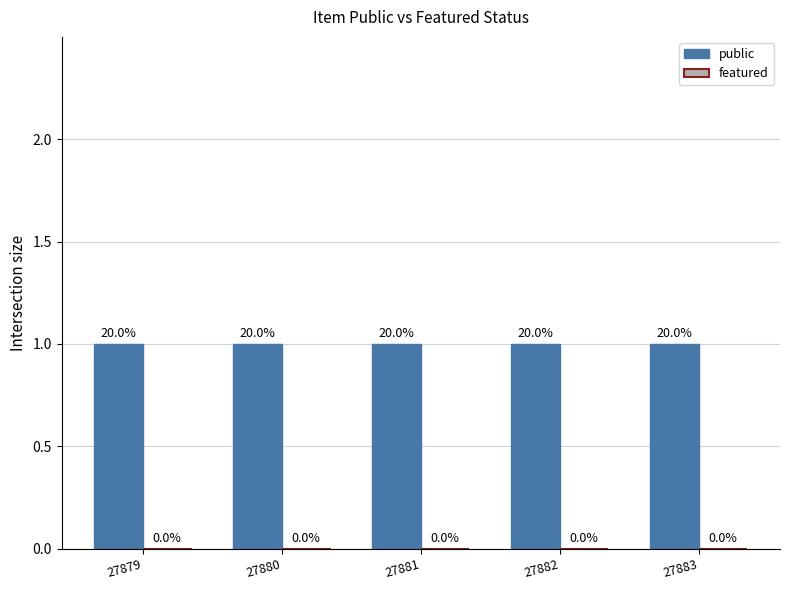

Is it true that featured equals 0 at 27881?

True